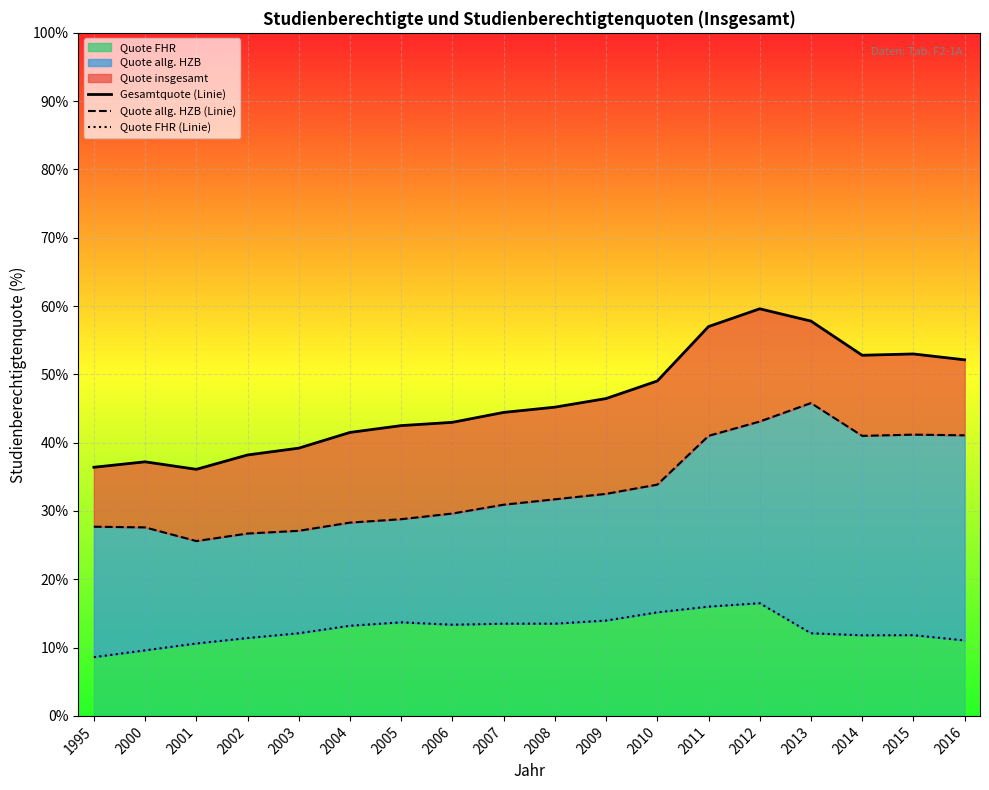

How many data points in Quote allg. HZB (Linie) are above 31?

9